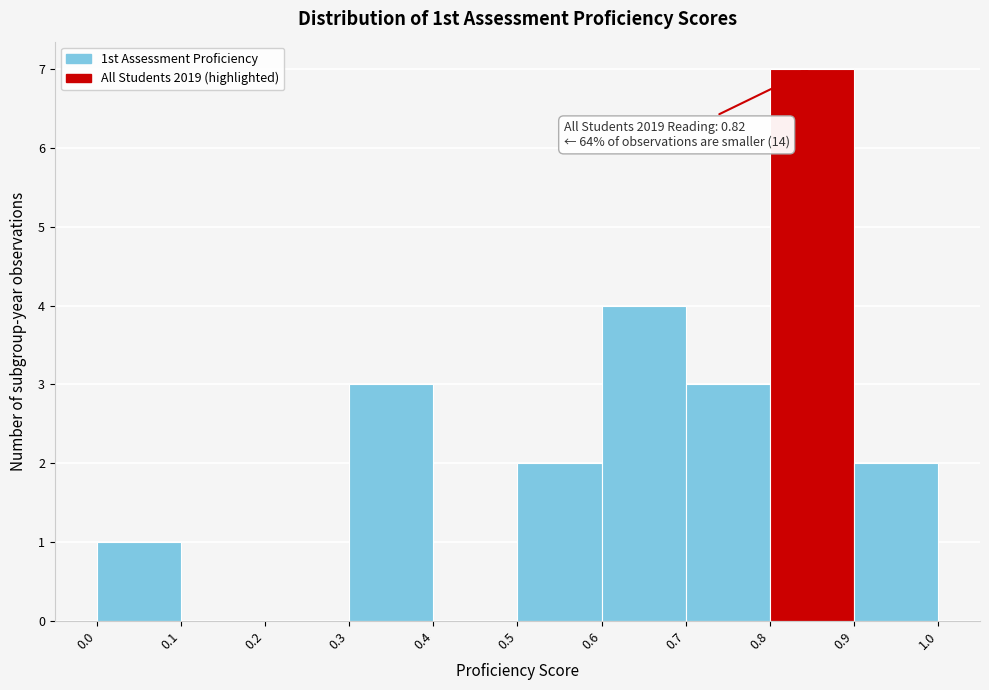

Which range on the x-axis has the tallest bar?

0.8 to 0.9